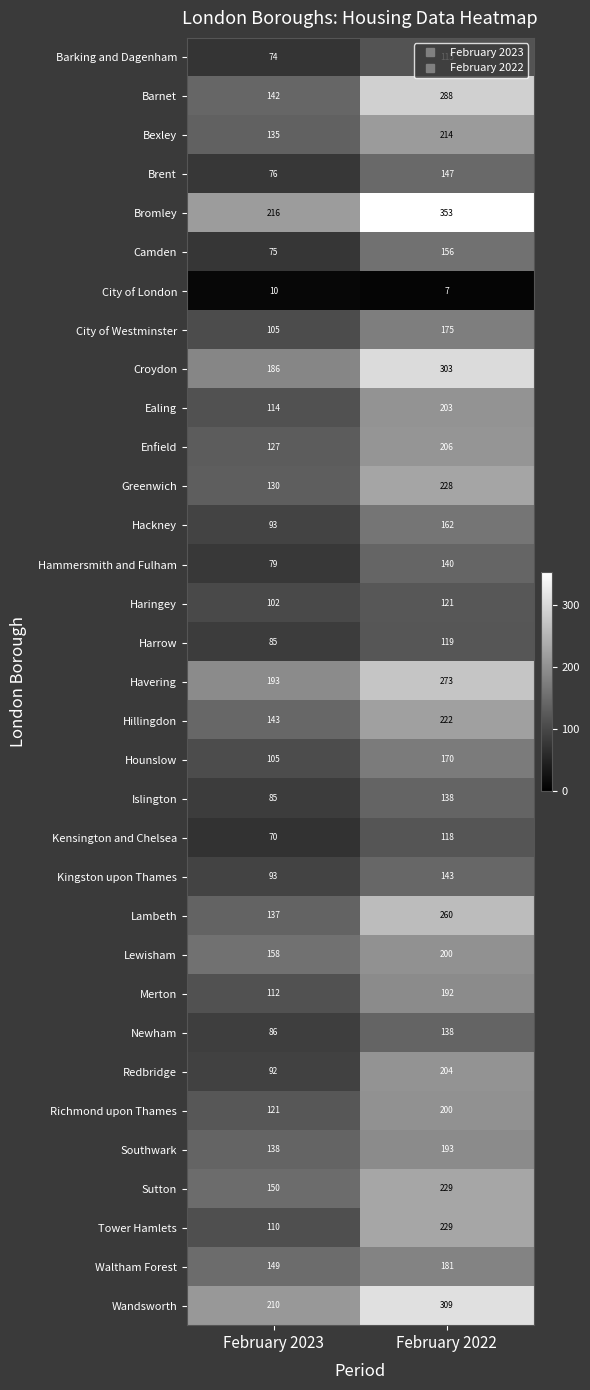

Is it true that Waltham Forest equals 149 at February 2023?

True